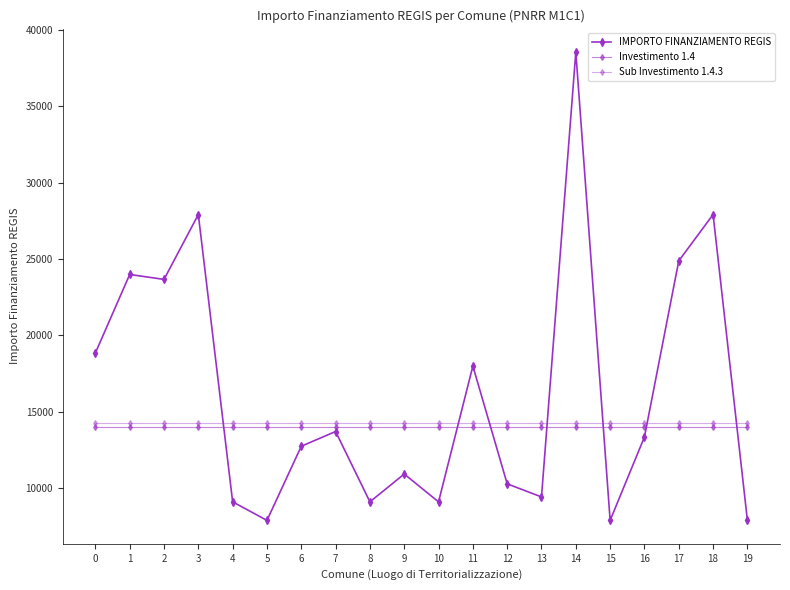

Between 12 and 16, which series saw the biggest shift?

IMPORTO FINANZIAMENTO REGIS